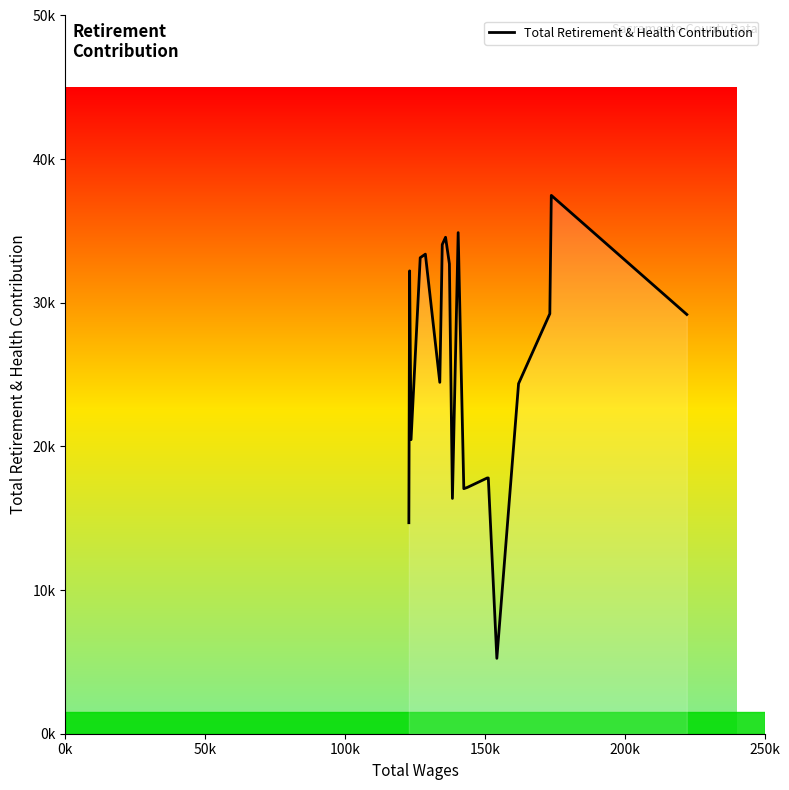

Does the chart have visible grid lines?

No